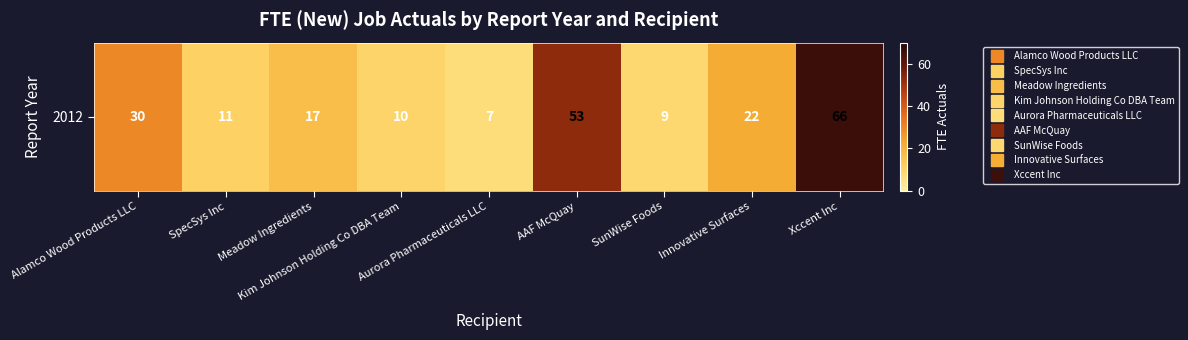

What is the difference between the values at Xccent Inc and Aurora Pharmaceuticals LLC?

59